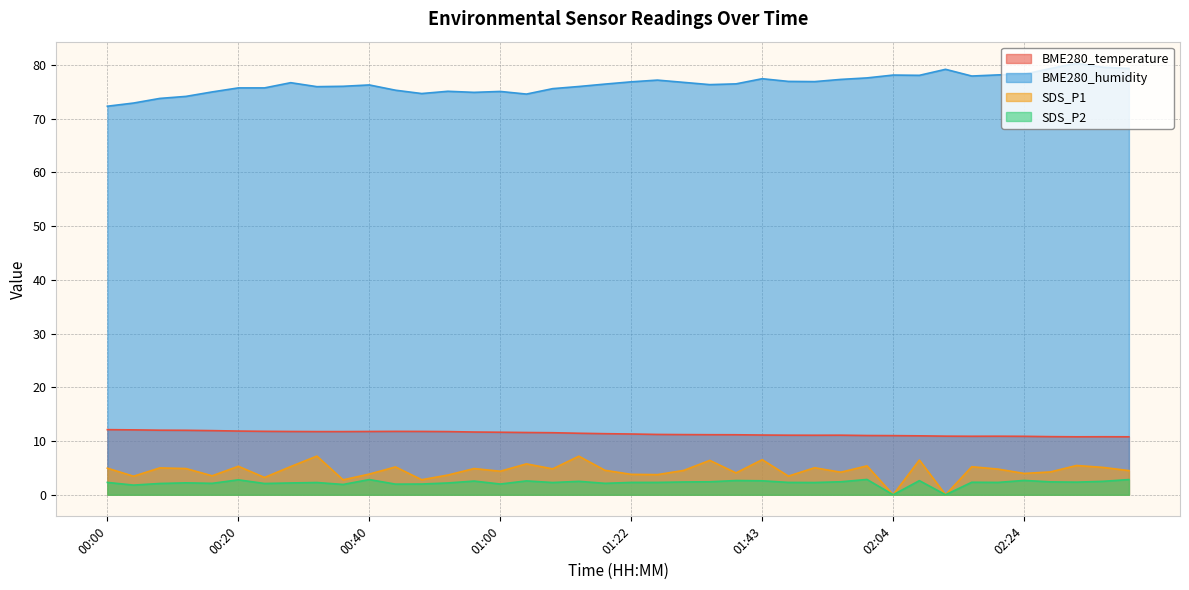

Reading right to left, list all the values displayed in this chart.

BME280_temperature: 02:40=10.8	02:36=10.8	02:32=10.8	02:28=10.8	02:24=10.9	02:20=10.9	02:16=10.9	02:12=10.9	02:08=11.0	02:04=11.0	02:00=11.0	01:56=11.1	01:51=11.1	01:47=11.1	01:43=11.1	01:39=11.2	01:35=11.2	01:30=11.2	01:26=11.2	01:22=11.3	01:17=11.4	01:13=11.4	01:09=11.6	01:04=11.6	01:00=11.6	00:56=11.7	00:52=11.8	00:48=11.8	00:44=11.8	00:40=11.8	00:36=11.8	00:32=11.8	00:28=11.8	00:24=11.8	00:20=11.9	00:16=11.9	00:12=12.0	00:08=12.0	00:04=12.1	00:00=12.1
BME280_humidity: 02:40=79.4	02:36=79.6	02:32=80.3	02:28=79.3	02:24=78.3	02:20=78.2	02:16=78.0	02:12=79.2	02:08=78.1	02:04=78.1	02:00=77.6	01:56=77.3	01:51=76.9	01:47=77.0	01:43=77.5	01:39=76.5	01:35=76.3	01:30=76.8	01:26=77.2	01:22=76.9	01:17=76.5	01:13=76.0	01:09=75.6	01:04=74.6	01:00=75.1	00:56=74.9	00:52=75.1	00:48=74.7	00:44=75.3	00:40=76.3	00:36=76.0	00:32=76.0	00:28=76.7	00:24=75.7	00:20=75.7	00:16=75.0	00:12=74.2	00:08=73.8	00:04=72.9	00:00=72.3
SDS_P1: 02:40=4.5	02:36=5.1	02:32=5.5	02:28=4.2	02:24=4.0	02:20=4.8	02:16=5.2	02:12=0.0	02:08=6.5	02:04=0.0	02:00=5.4	01:56=4.2	01:51=5.0	01:47=3.5	01:43=6.5	01:39=4.1	01:35=6.4	01:30=4.5	01:26=3.8	01:22=3.8	01:17=4.5	01:13=7.2	01:09=4.8	01:04=5.8	01:00=4.4	00:56=4.9	00:52=3.7	00:48=2.8	00:44=5.2	00:40=3.9	00:36=2.8	00:32=7.2	00:28=5.2	00:24=3.2	00:20=5.3	00:16=3.5	00:12=4.9	00:08=5.0	00:04=3.5	00:00=5.0
SDS_P2: 02:40=2.8	02:36=2.5	02:32=2.4	02:28=2.4	02:24=2.7	02:20=2.3	02:16=2.3	02:12=0.0	02:08=2.6	02:04=0.0	02:00=2.9	01:56=2.4	01:51=2.3	01:47=2.3	01:43=2.6	01:39=2.6	01:35=2.4	01:30=2.4	01:26=2.3	01:22=2.3	01:17=2.1	01:13=2.5	01:09=2.3	01:04=2.6	01:00=2.0	00:56=2.5	00:52=2.2	00:48=2.0	00:44=2.0	00:40=2.8	00:36=1.9	00:32=2.3	00:28=2.2	00:24=2.1	00:20=2.8	00:16=2.1	00:12=2.2	00:08=2.1	00:04=1.8	00:00=2.3